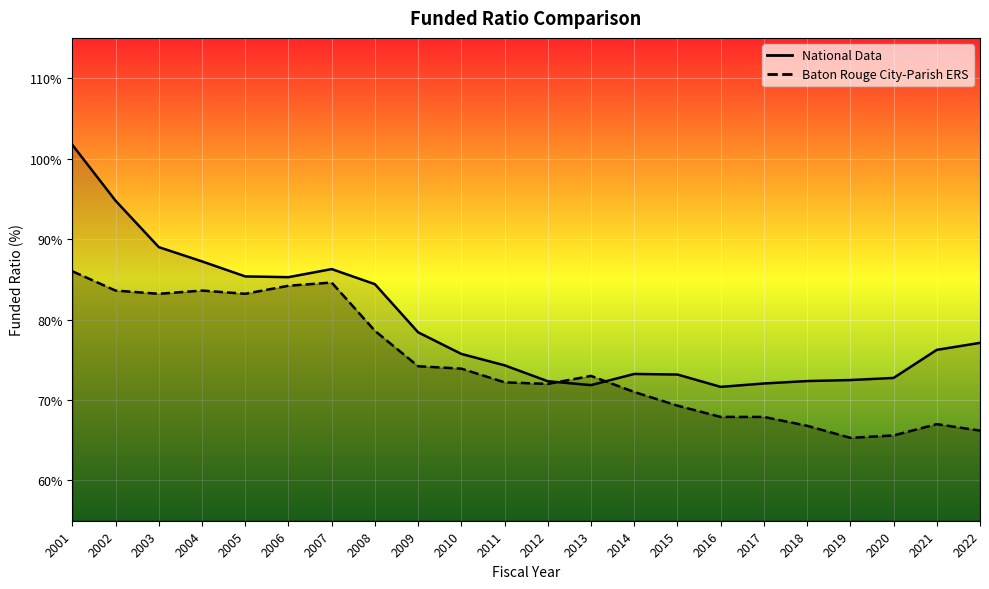

At which label does Baton Rouge City-Parish ERS first exceed 73?

2001